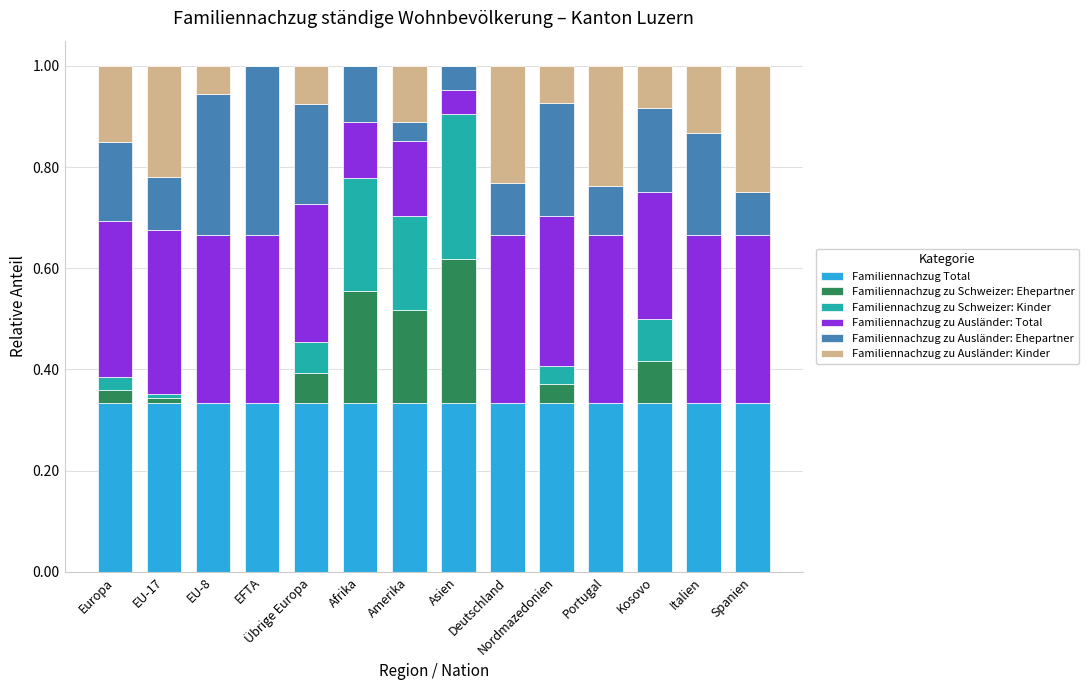

What is the total value across all series at Deutschland?

1.0